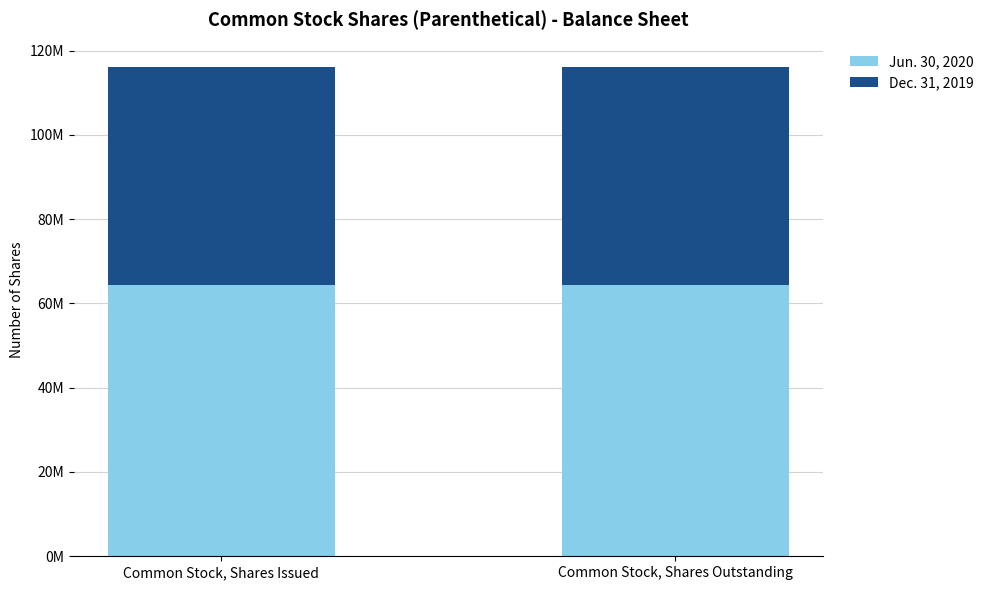

What is the label of the 2nd bar from the right?

Common Stock, Shares Issued